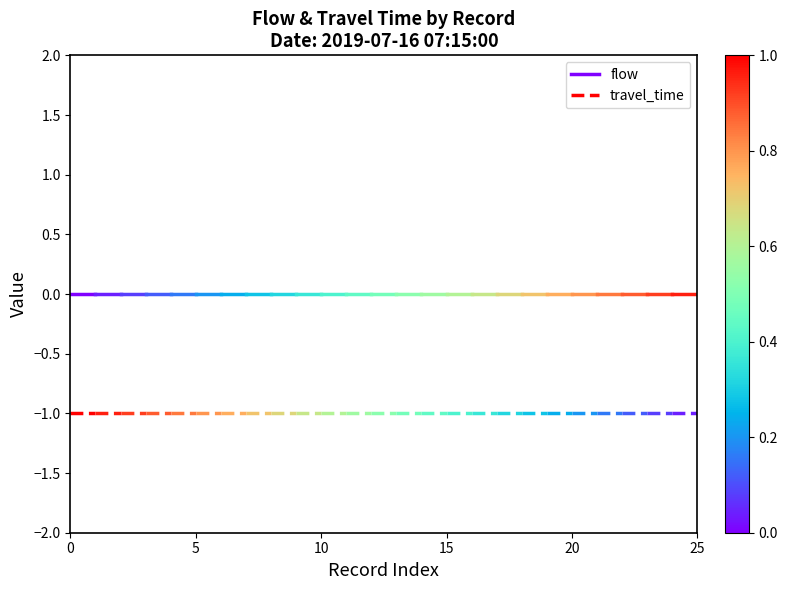

At 5, list the series in order from largest to smallest.

flow, travel_time